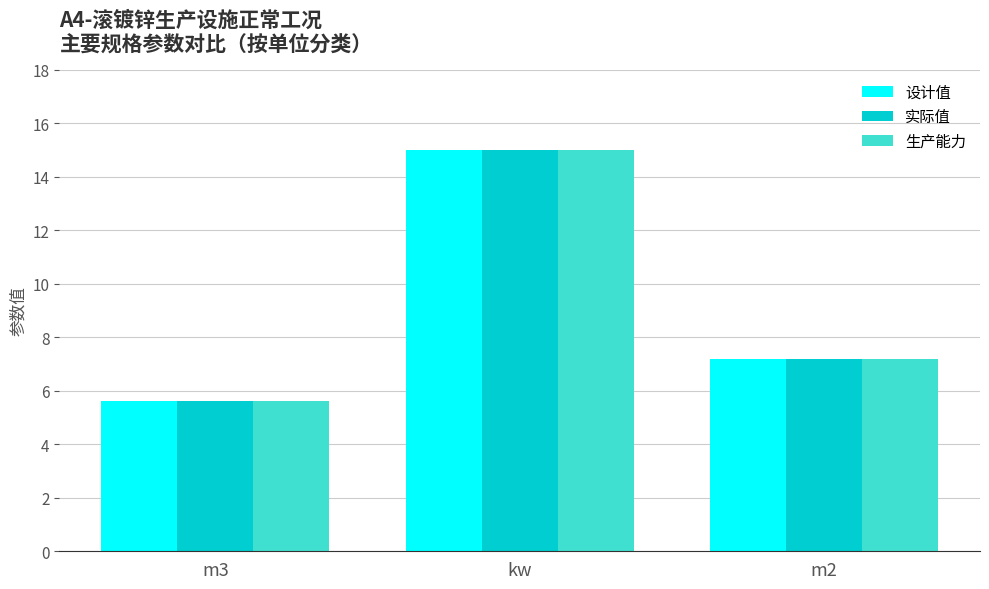

Reading left to right, what are all the values shown in this chart?

设计值: m3=5.6	kw=15.0	m2=7.2
实际值: m3=5.6	kw=15.0	m2=7.2
生产能力: m3=5.6	kw=15.0	m2=7.2